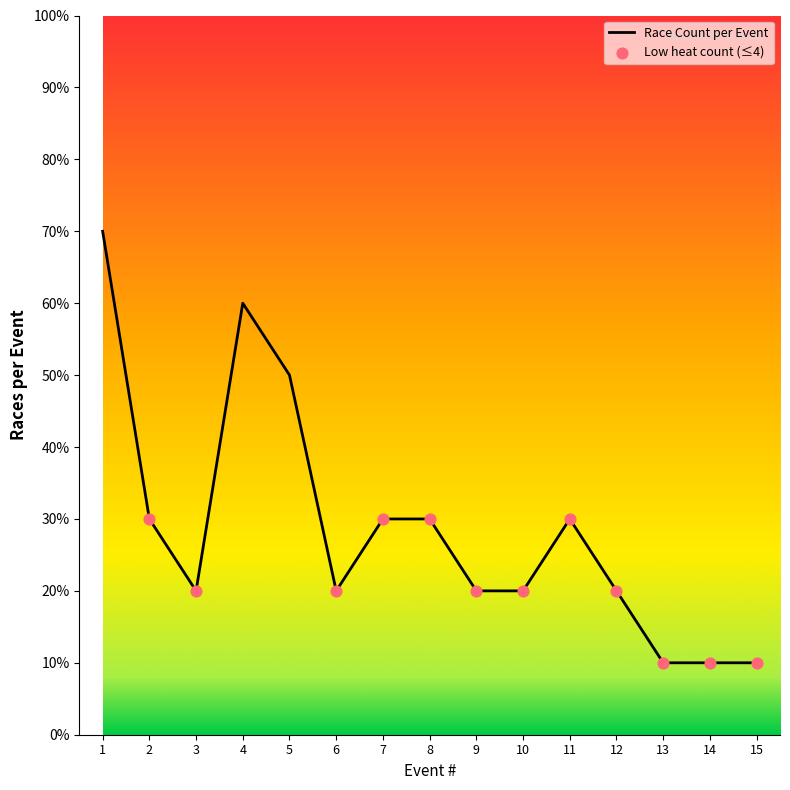

What is the ratio of the value at 8 to the value at 1?

0.4